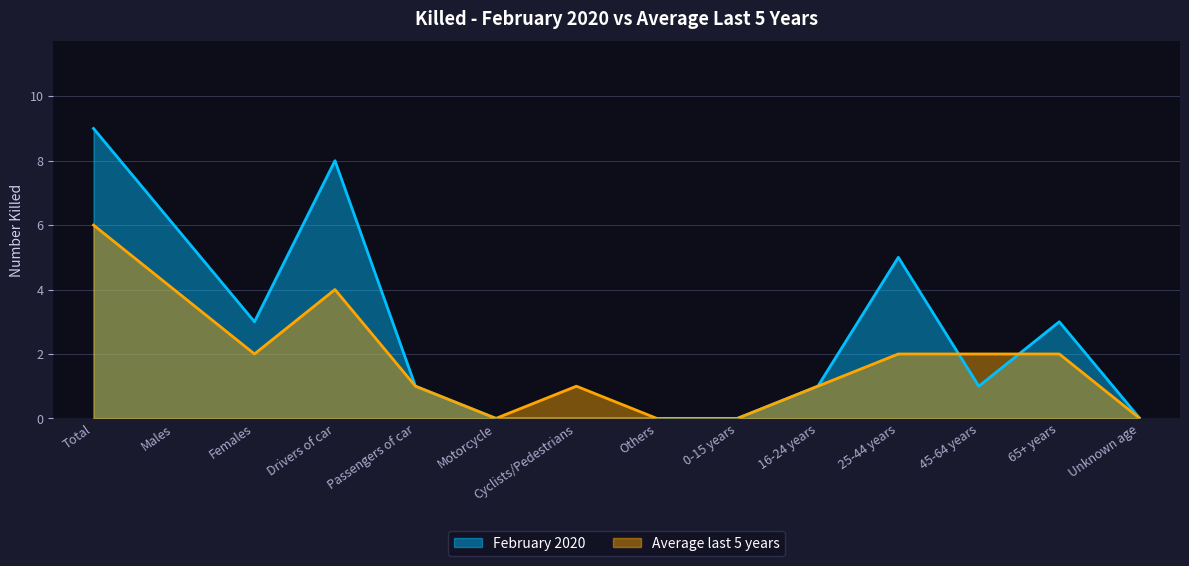

What is the difference between the Average last 5 years values at Males and 45-64 years?

2